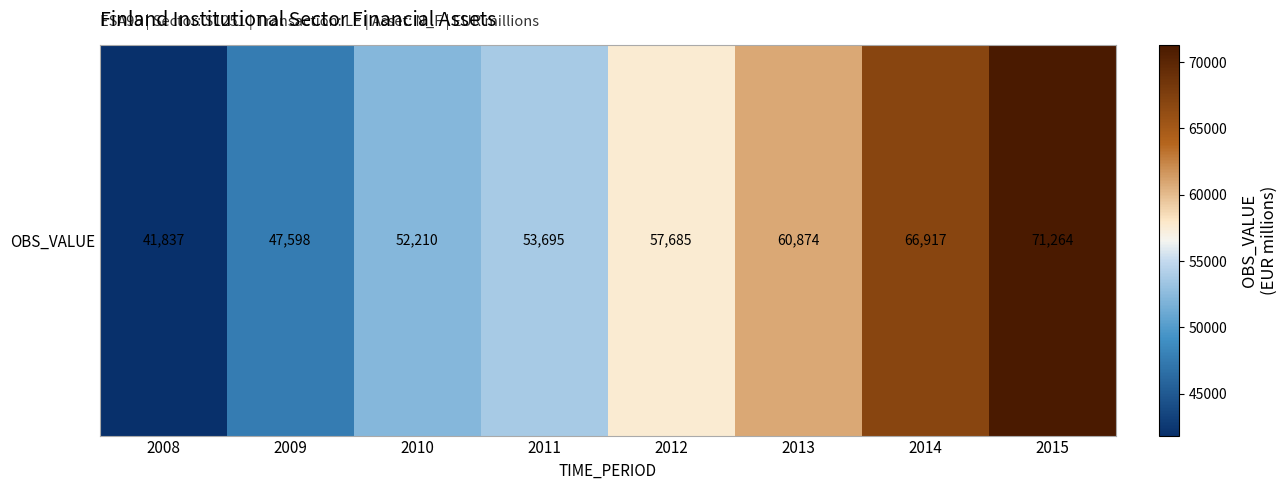

What is the sum of all values?

452080